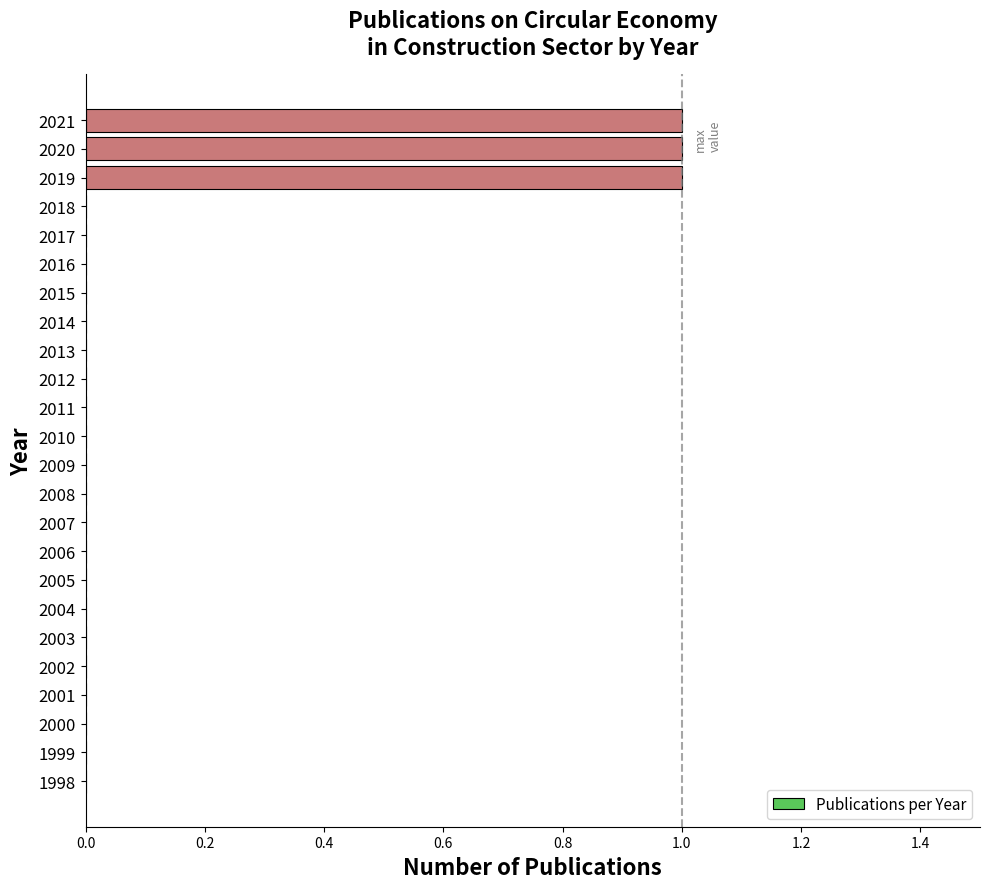

Is it true that the value at 2005 is 0?

True